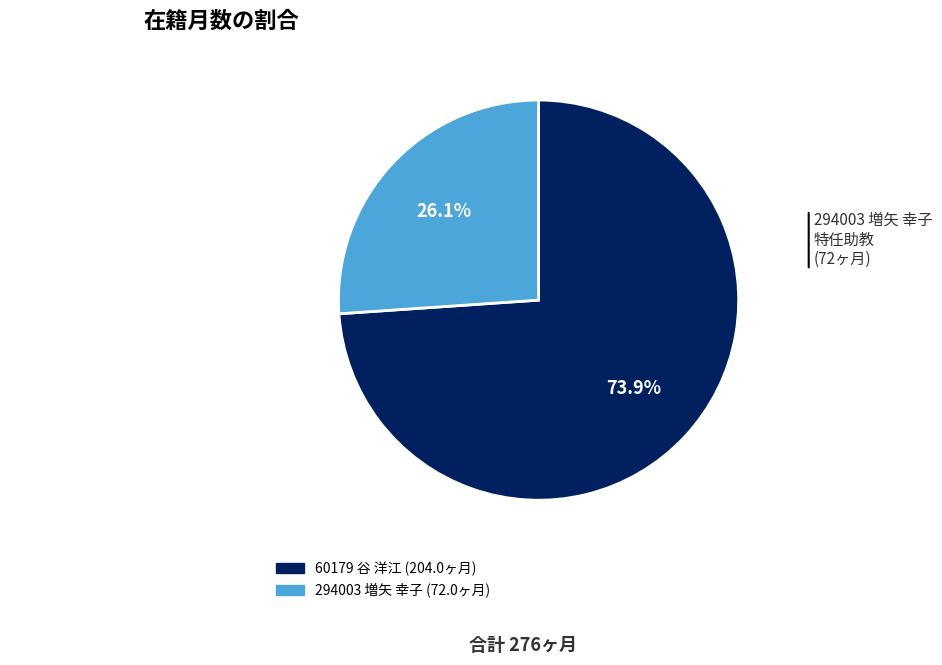

Count the number of slices in the pie.

2